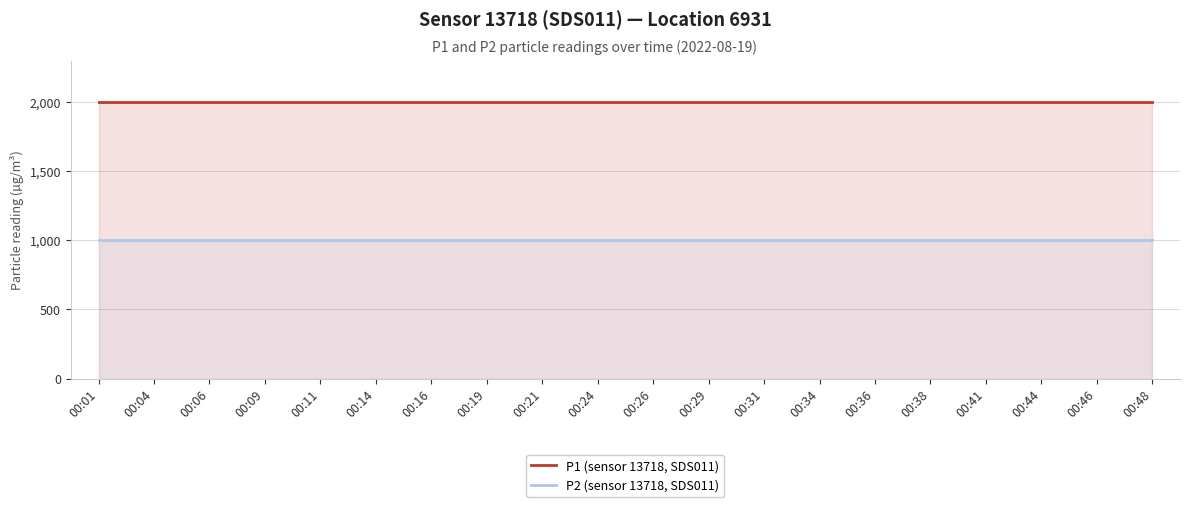

True or false: P1 (sensor 13718, SDS011) and P2 (sensor 13718, SDS011) cross at least once.

False